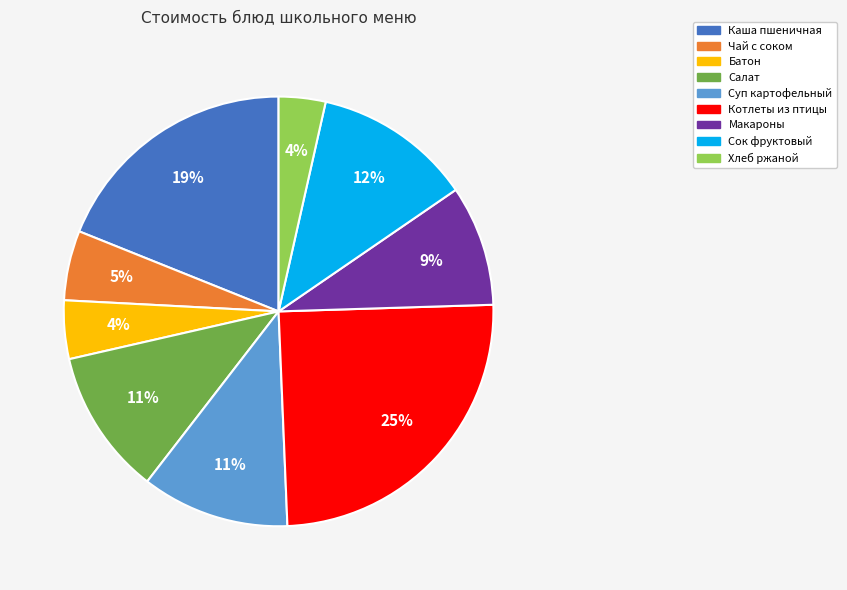

To the nearest percent, what portion does Каша пшеничная represent?

19%